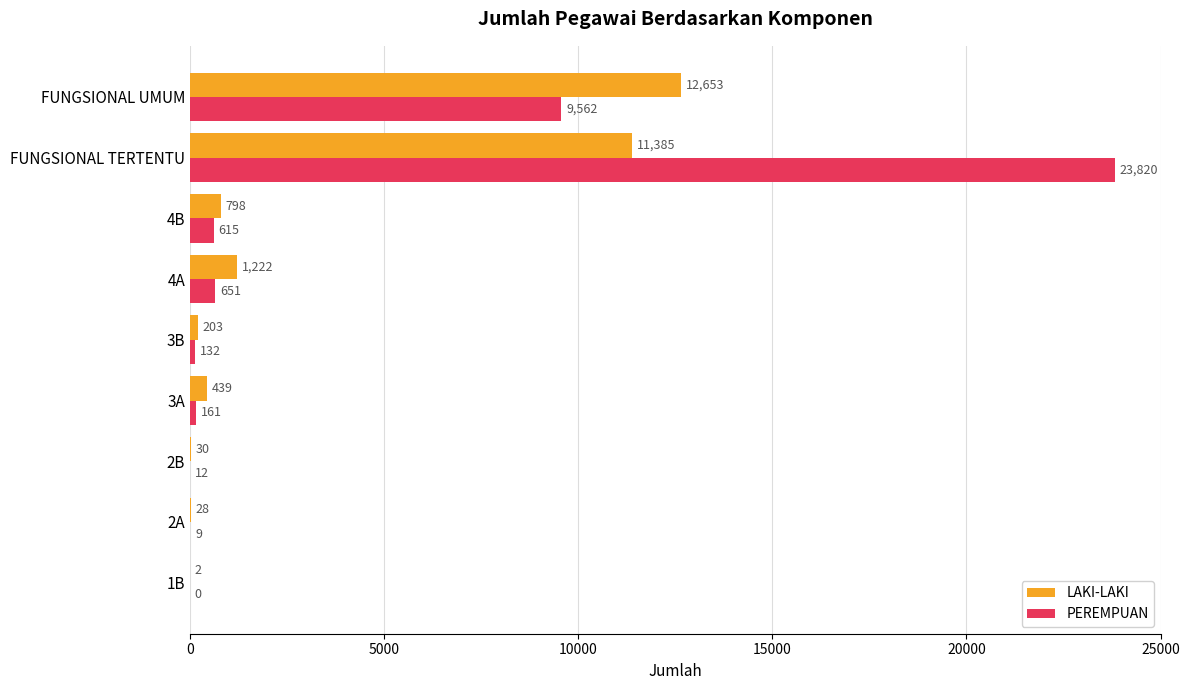

How many categories are shown in the chart?

9